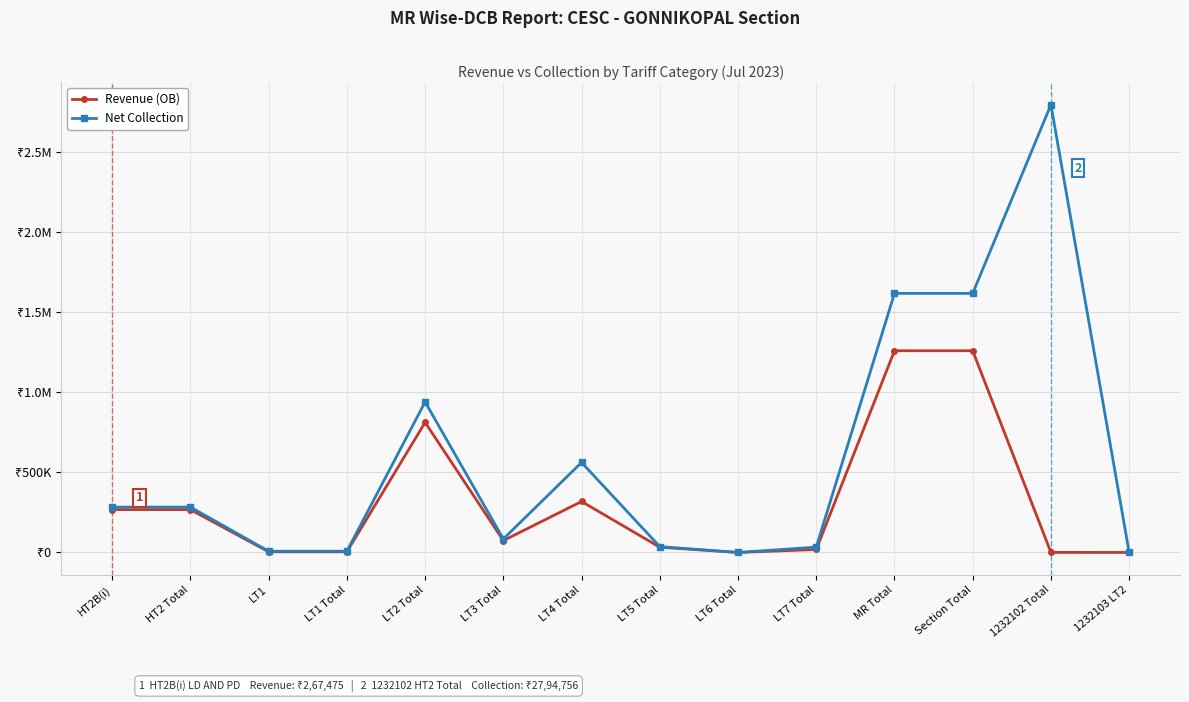

What are all the series names shown in the legend?

Revenue (OB), Net Collection